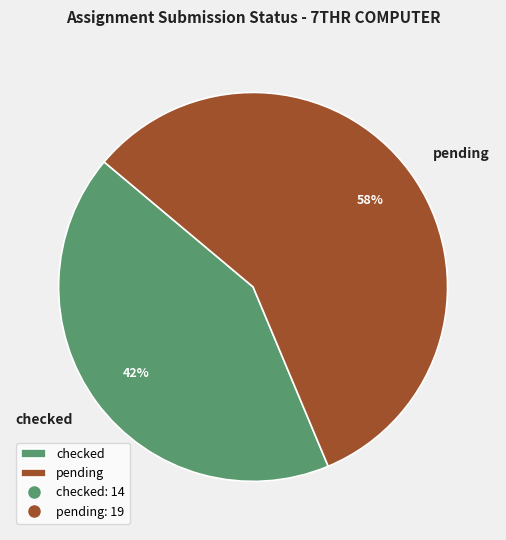

To the nearest percent, what is the average slice percentage?

50%